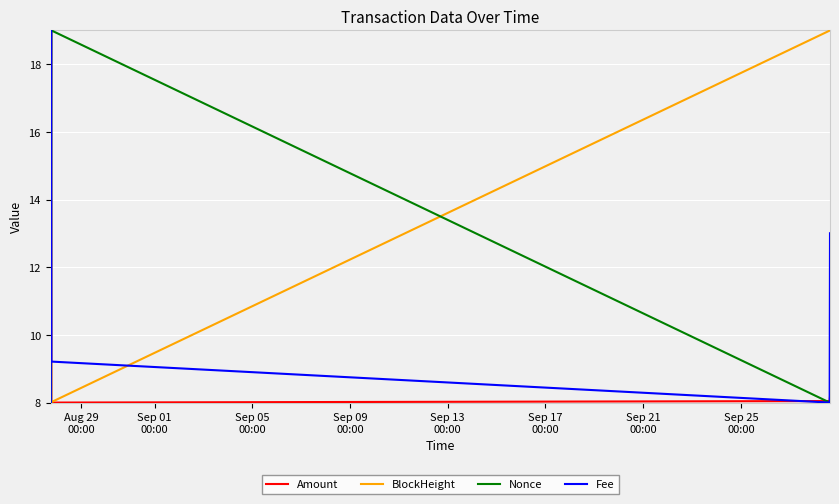

What is the minimum value shown in the chart?

8.0